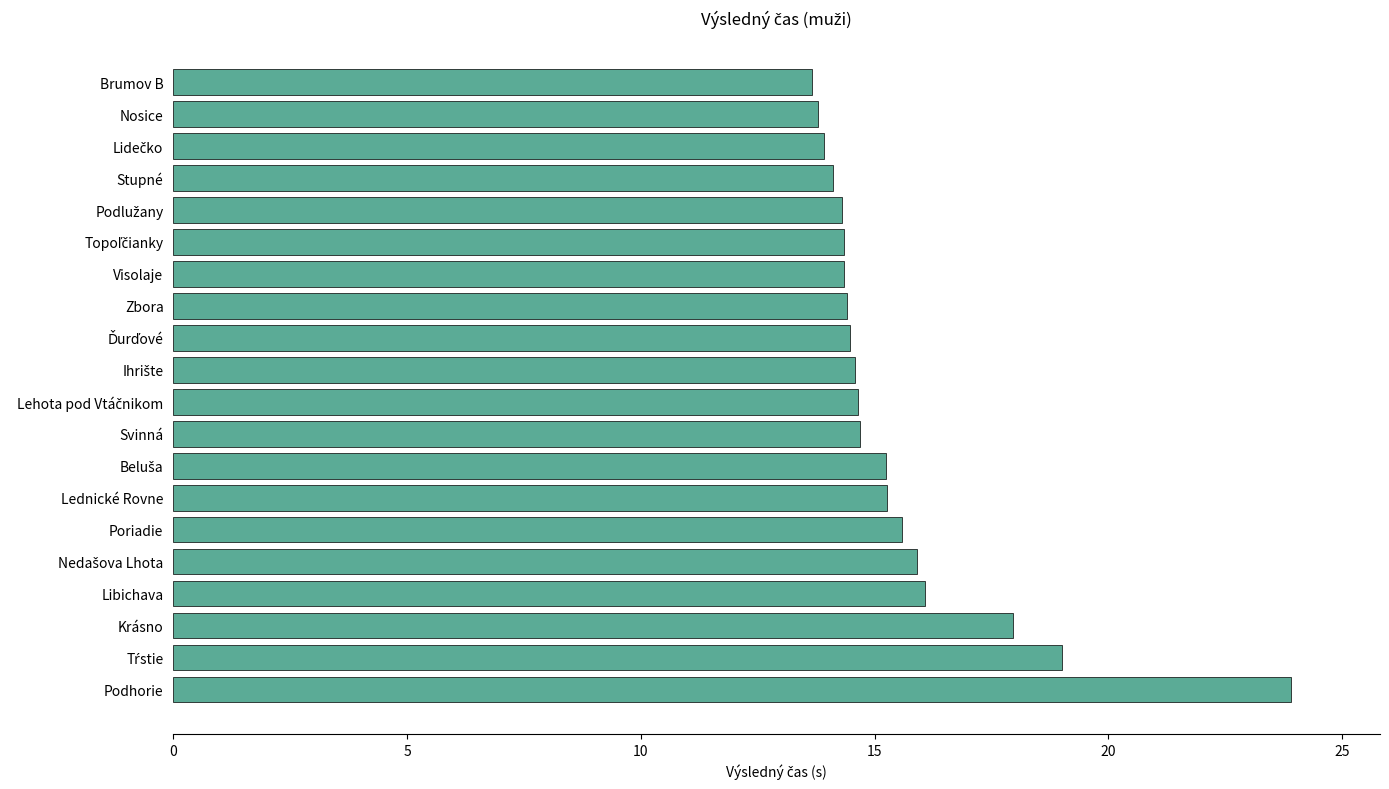

What is the difference between the maximum and minimum values?

10.2